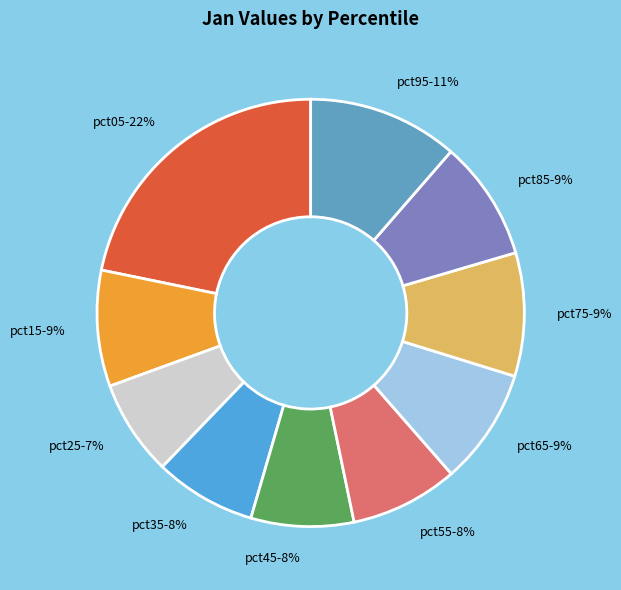

Between pct75 and pct45, which is larger?

pct75